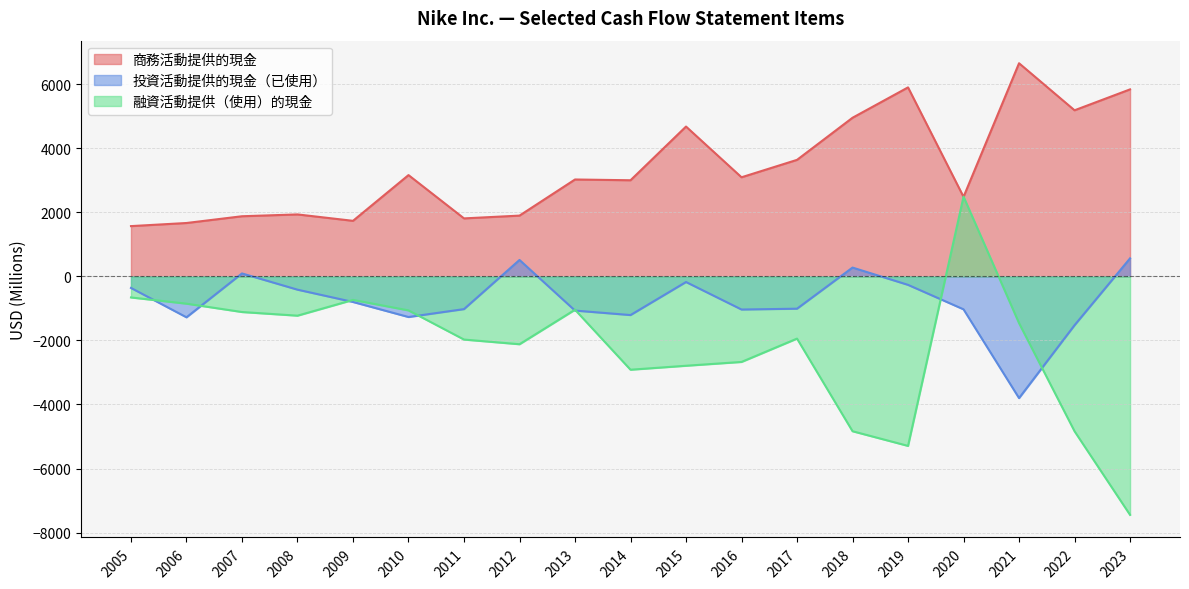

At how many categories does at least one series exceed -1431?

19